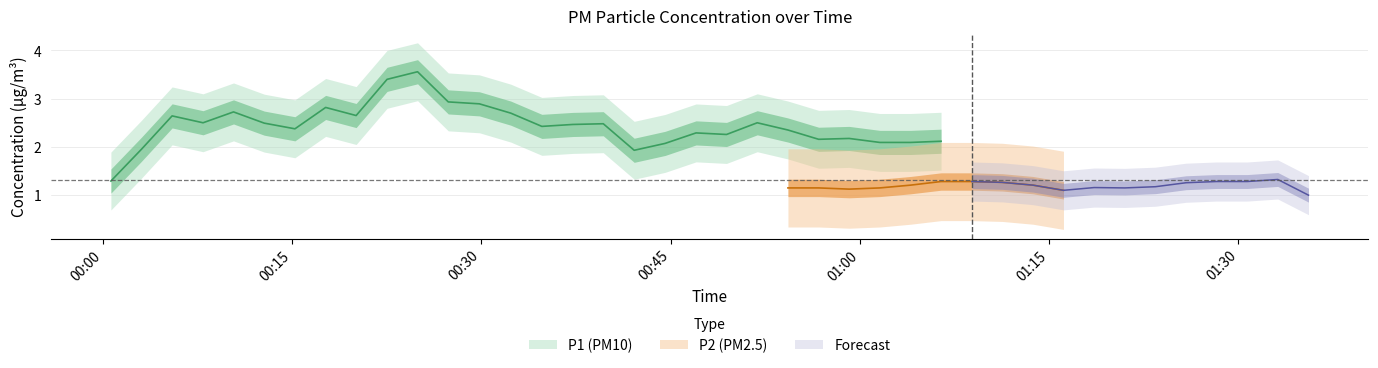

Is the value of P1 at 26 greater than the value of P2 at 4?

Yes